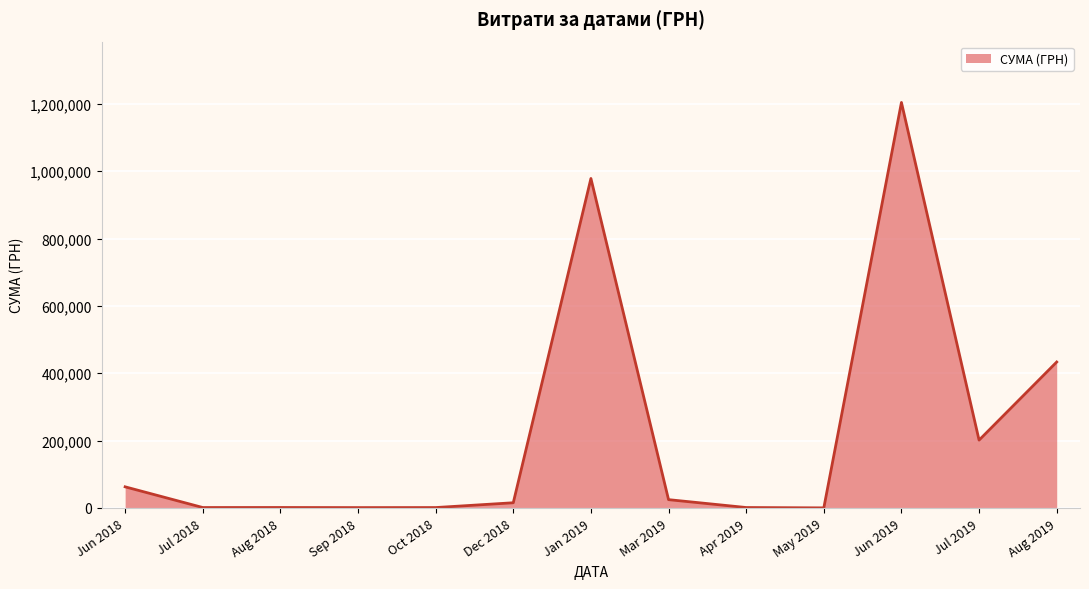

Is it true that the value at Jun 2019 is 1204251.0?

True